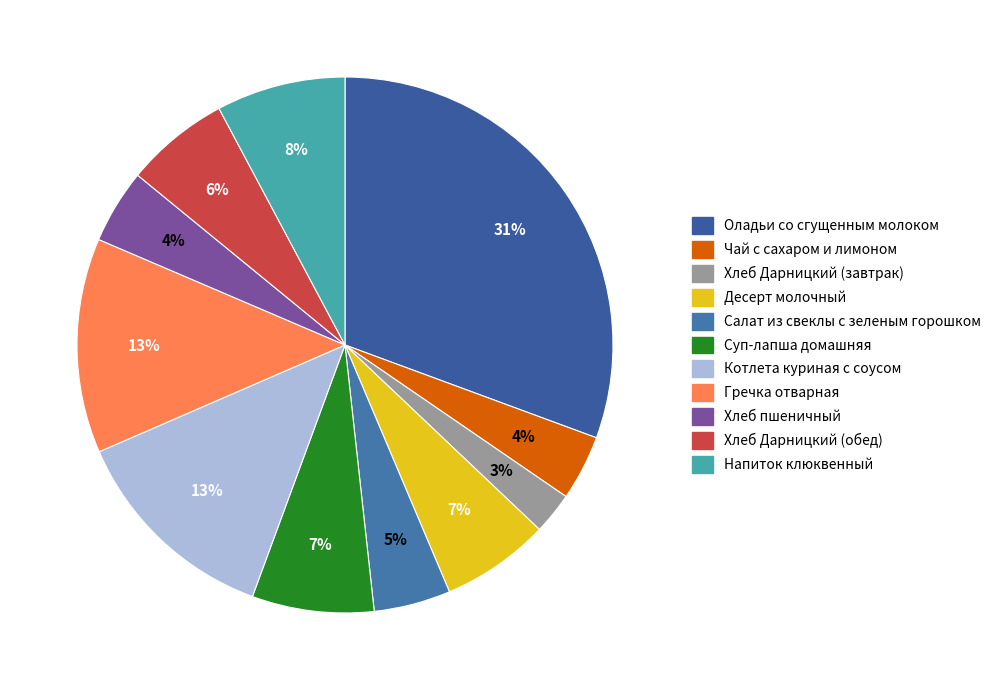

Count the number of slices in the pie.

11